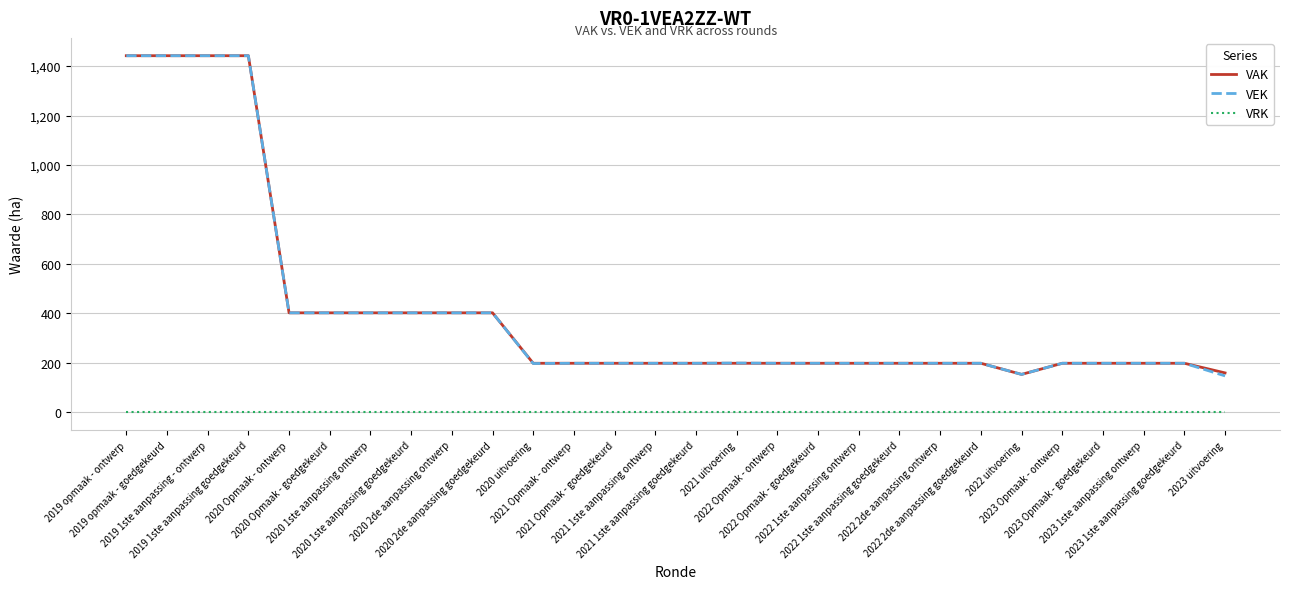

What is the greatest value displayed?

1442